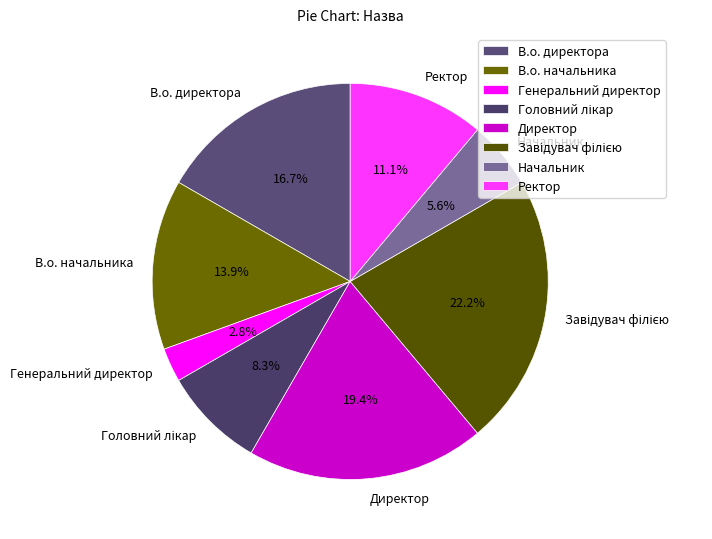

How much of the chart is everything except Начальник?

94.4%